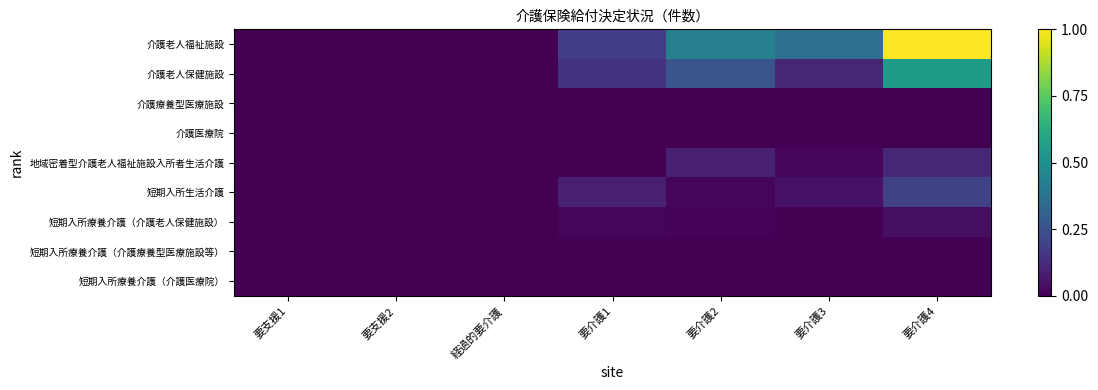

Which series has the largest range (max minus min)?

介護老人福祉施設